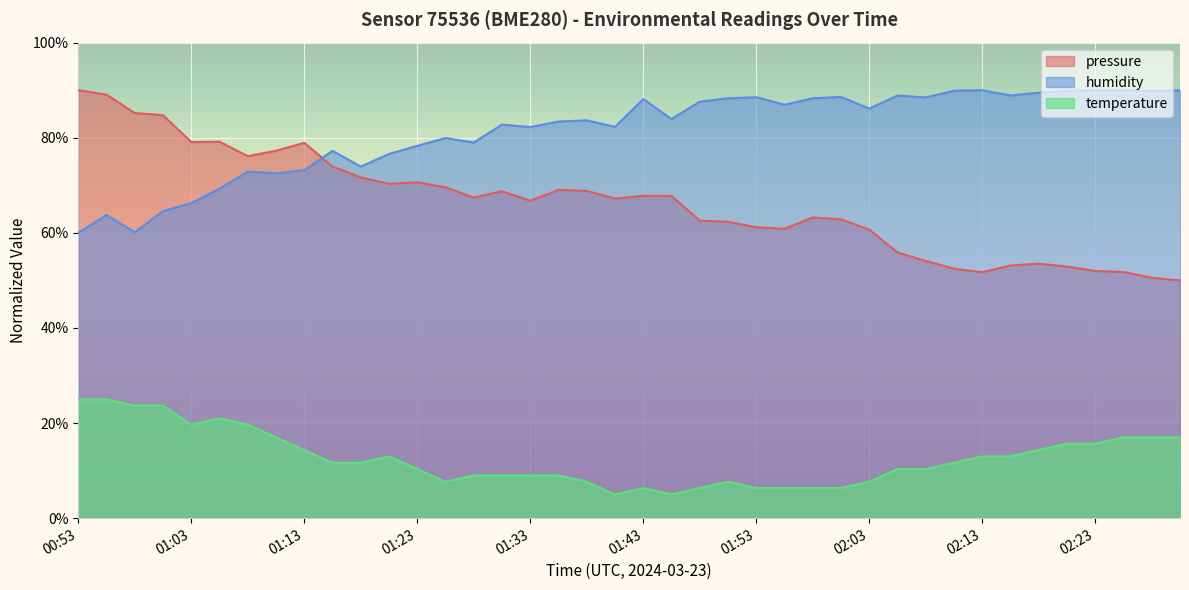

What is the maximum value for humidity?

90.0